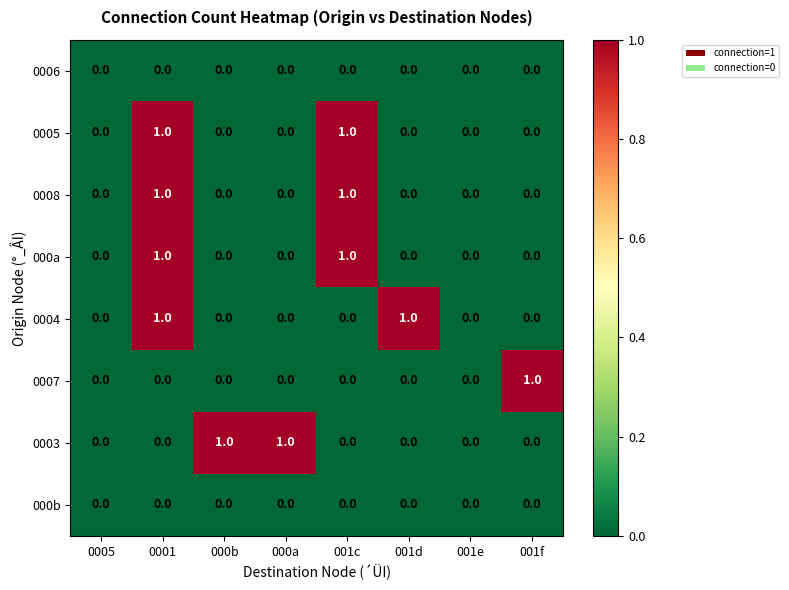

The 0006 series shows 0 at 000b. True or false?

True